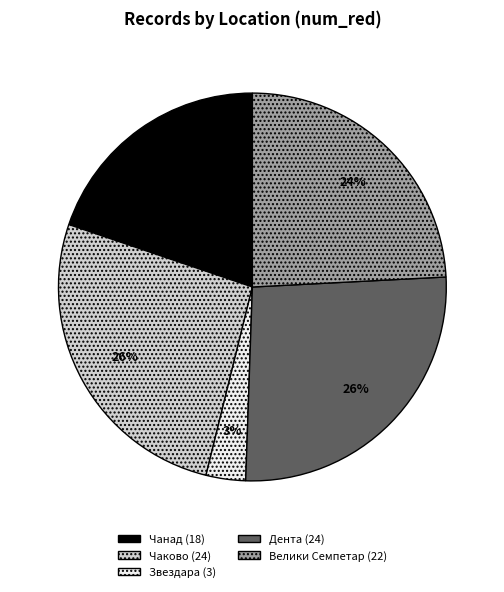

Count the number of slices in the pie.

5